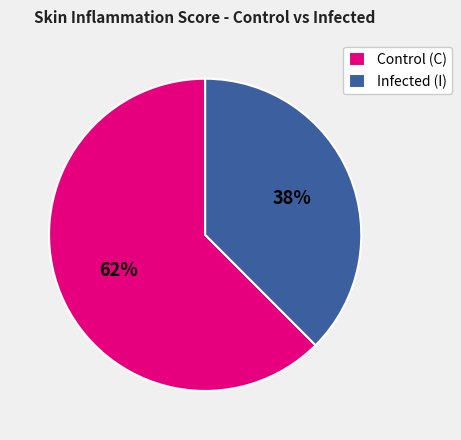

True or false: Infected (I) accounts for 38% of the total.

True